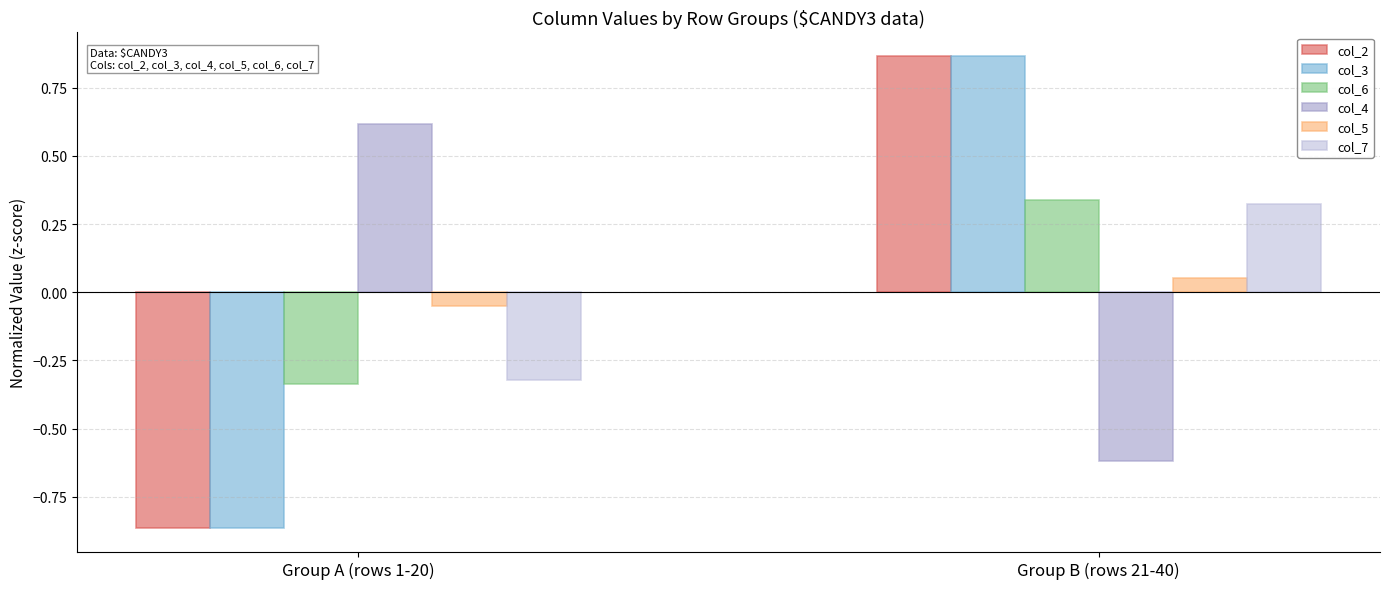

Is it true that col_4 equals 0.6 at Group A (rows 1-20)?

True